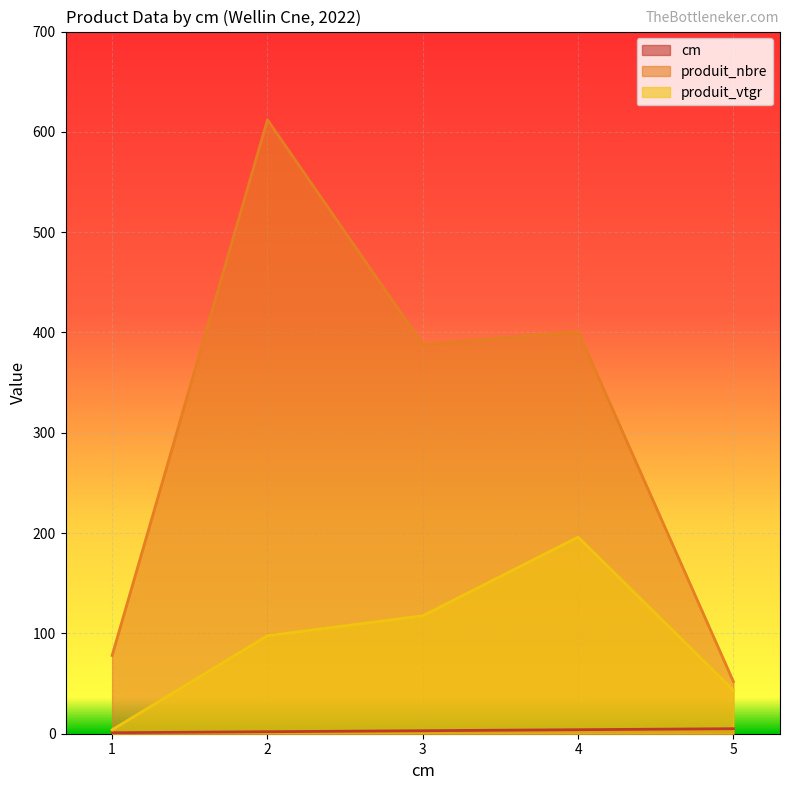

The produit_nbre series shows 52.0 at 5. True or false?

True